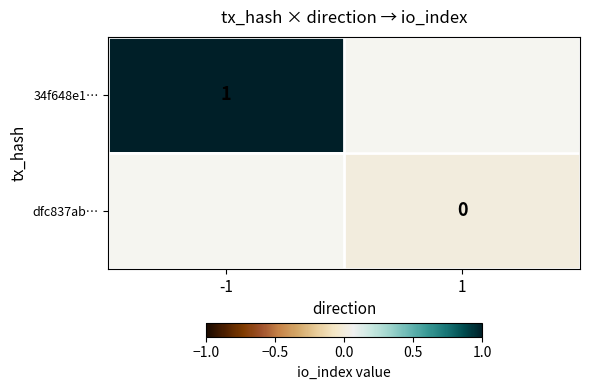

Which category has the highest value across all series?

-1